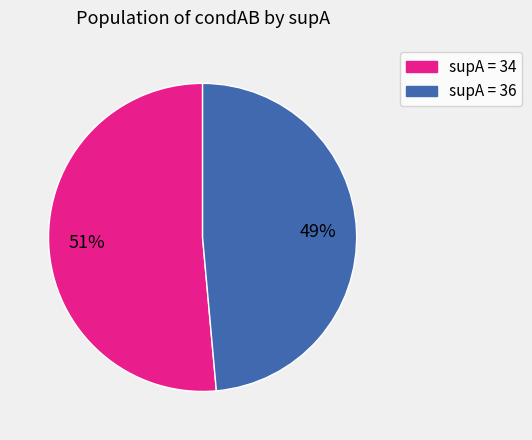

Combined, do supA = 36 and supA = 34 account for over 50%?

Yes